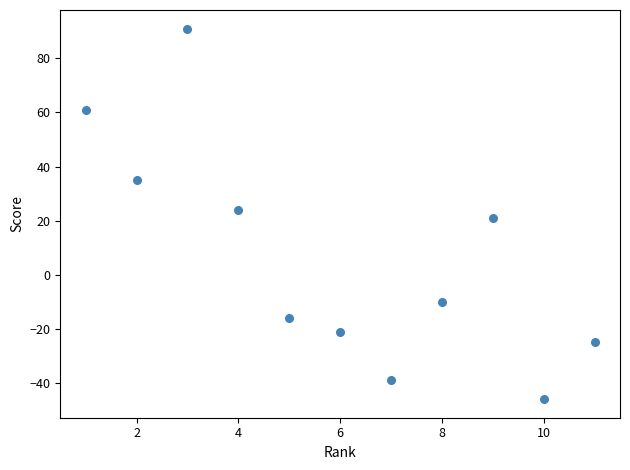

What is the average Y value?

7